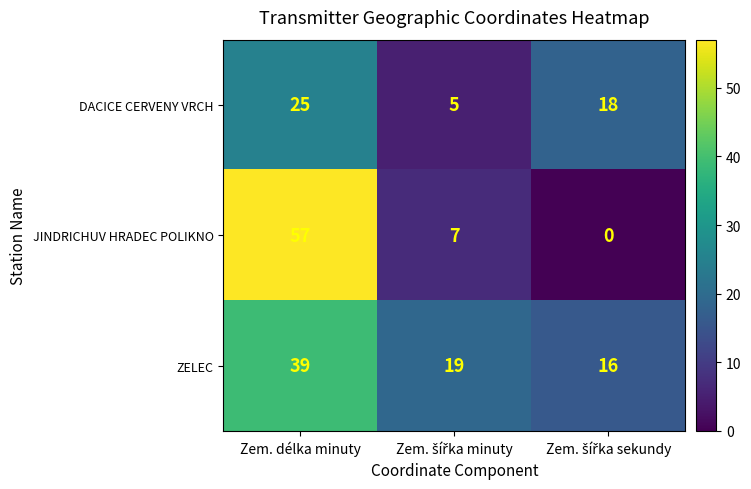

How many series are shown in this chart?

3